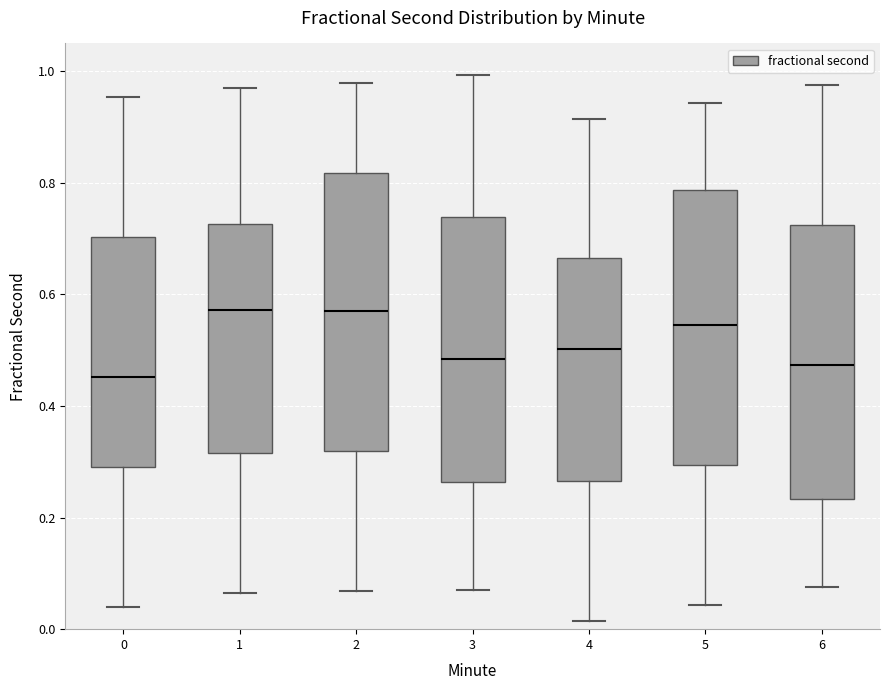

Where does the lower whisker of the box at x = 6 end on the y-axis? The values are not printed on the chart, so give them approximately, as read against the axis.

0.08